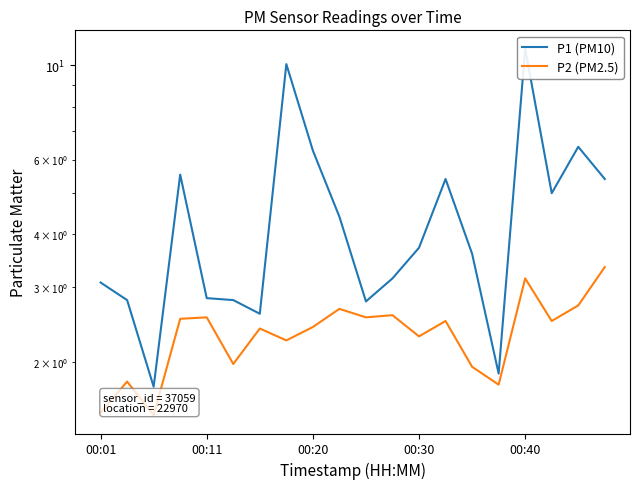

In P1 (PM10), how many points are higher than both neighbors (excluding endpoints)?

5